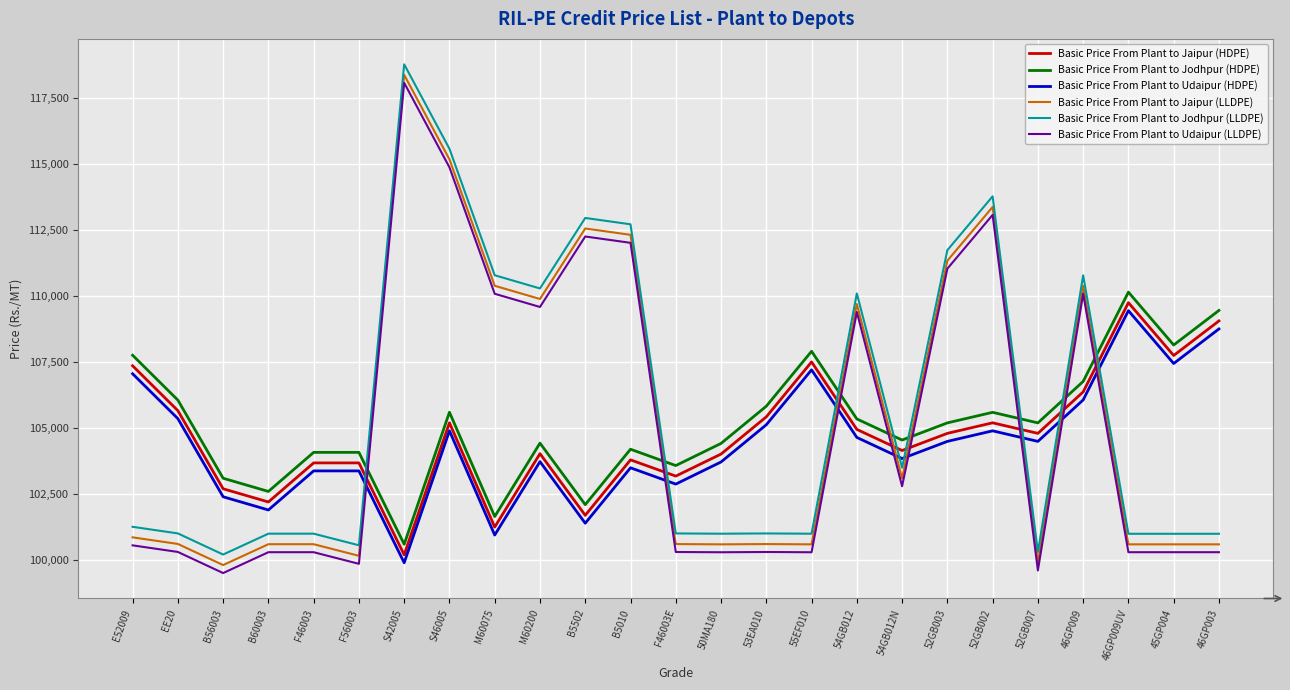

At which category is the sum across all series the highest?

S46005